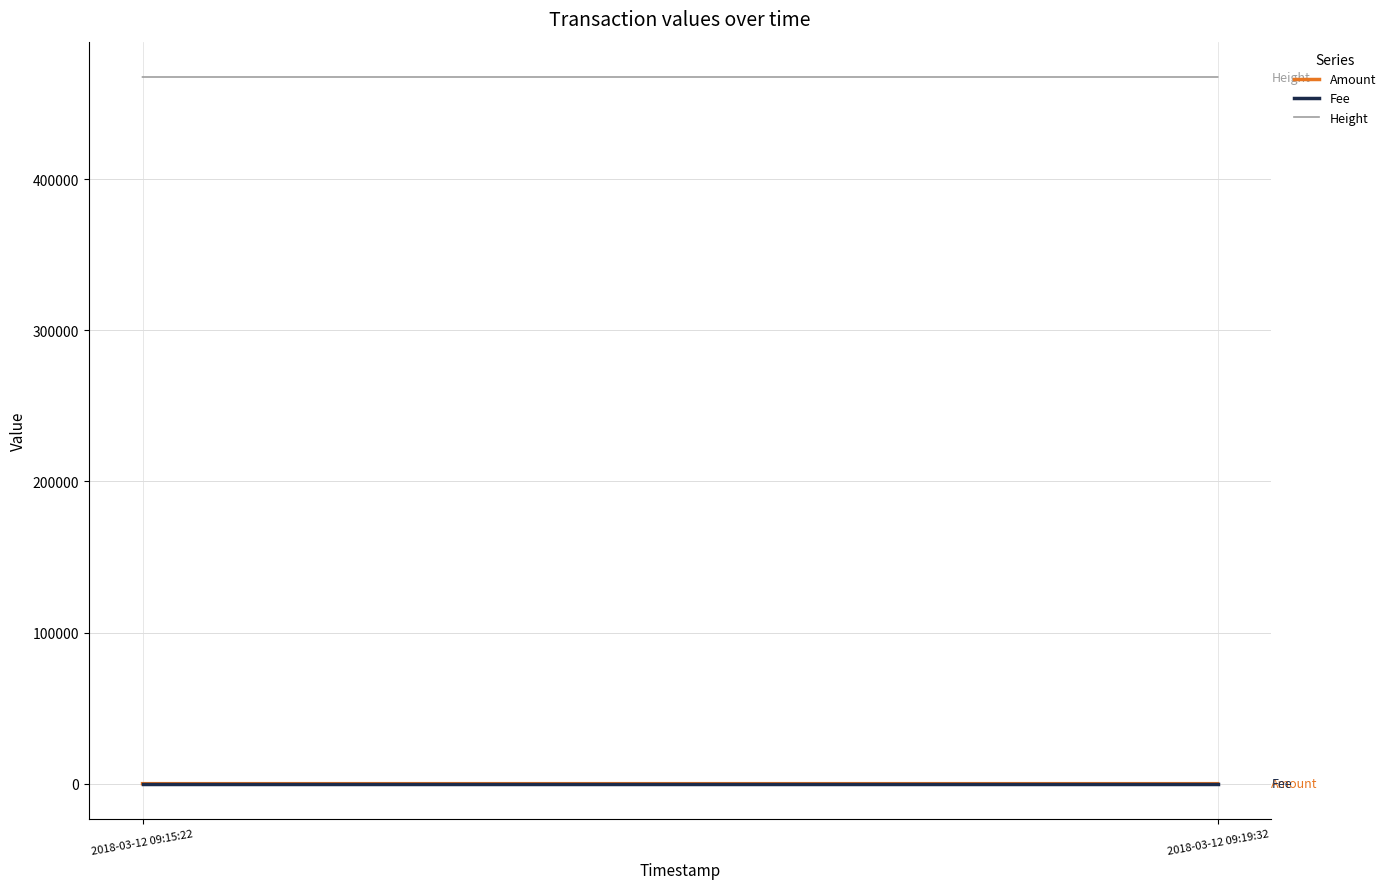

Is the value of Height at 2018-03-12 09:15:22 greater than the value of Fee at 2018-03-12 09:15:22?

Yes